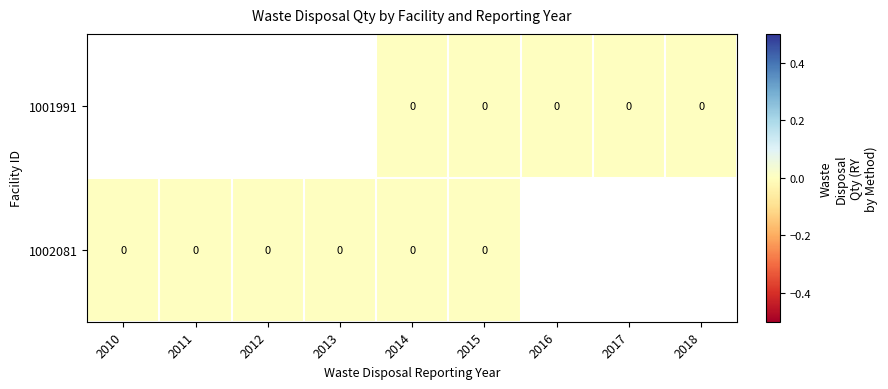

Is the value of 1002081 at 2014 greater than the value of 1001991 at 2015?

No